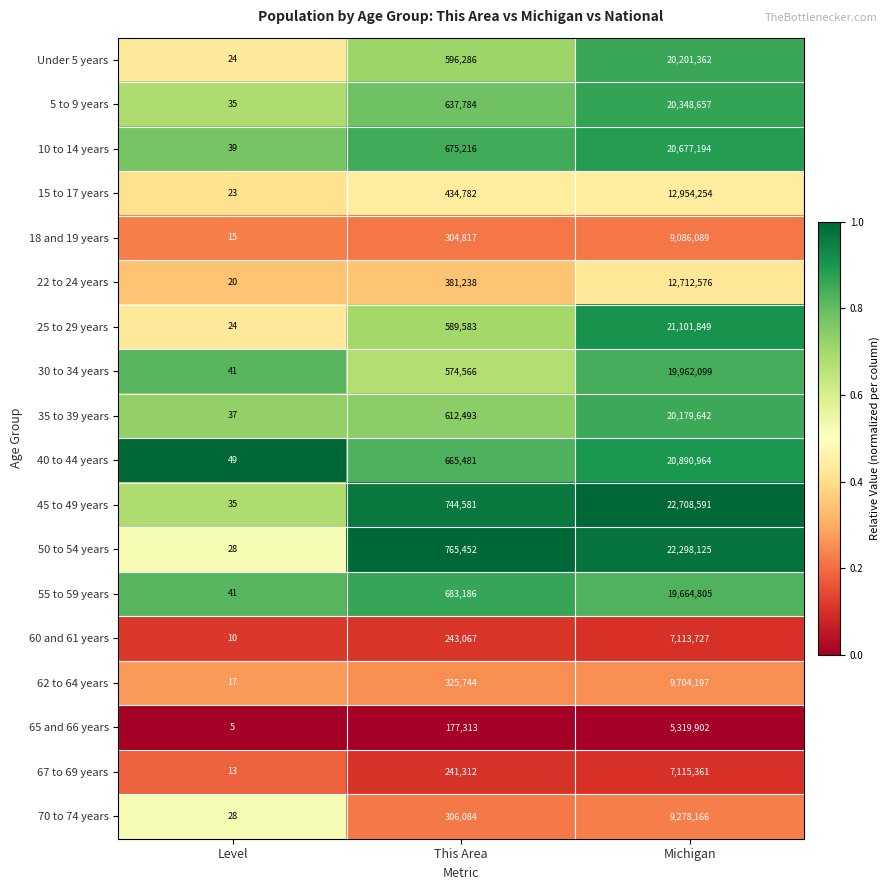

What is the lowest value of the 45 to 49 years series?

35